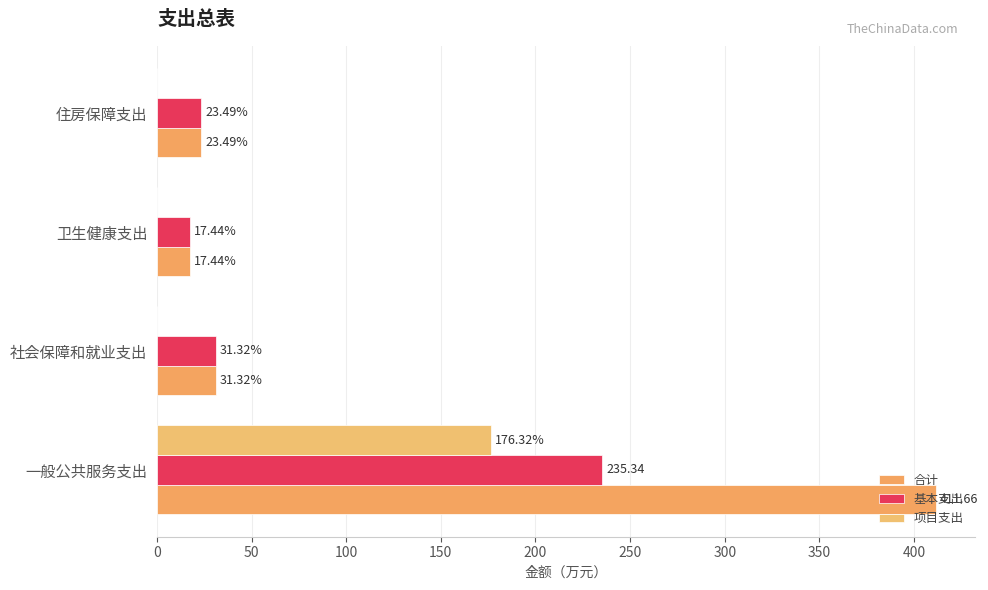

How many values in the 项目支出 series exceed 0?

1